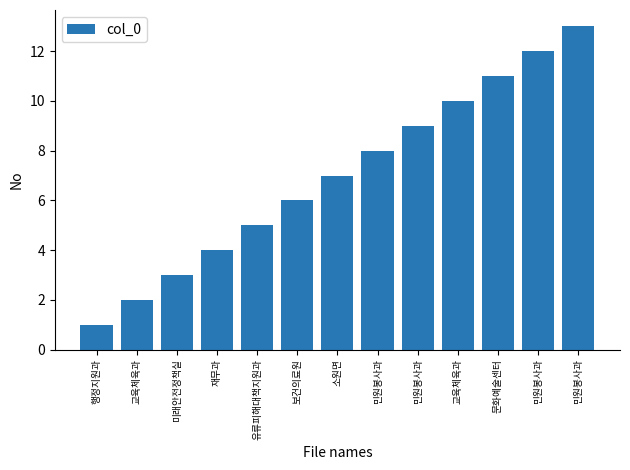

What is the maximum value shown in the chart?

13